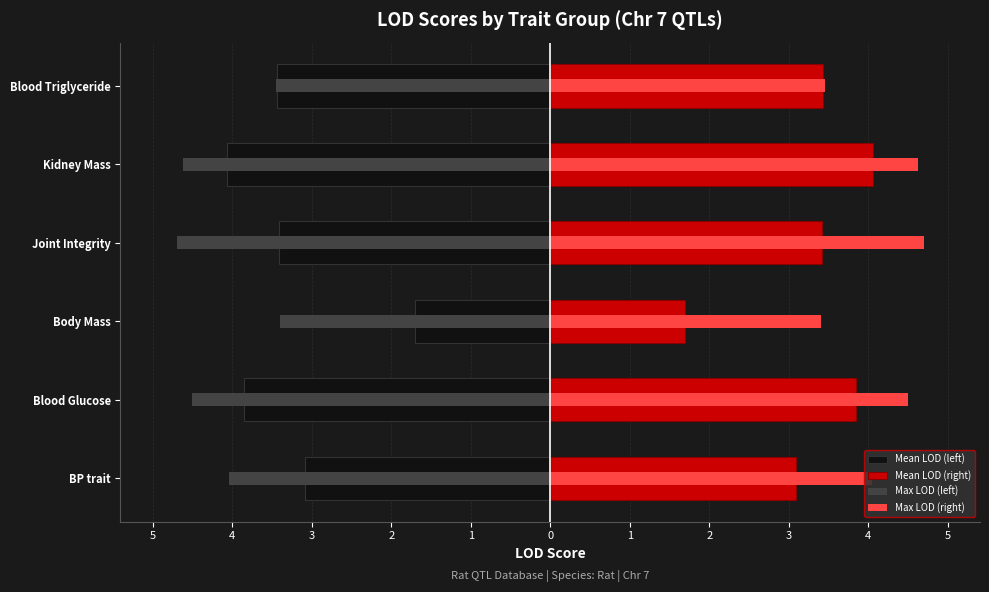

What are all the series names shown in the legend?

Mean LOD (left), Mean LOD (right), Max LOD (left), Max LOD (right)